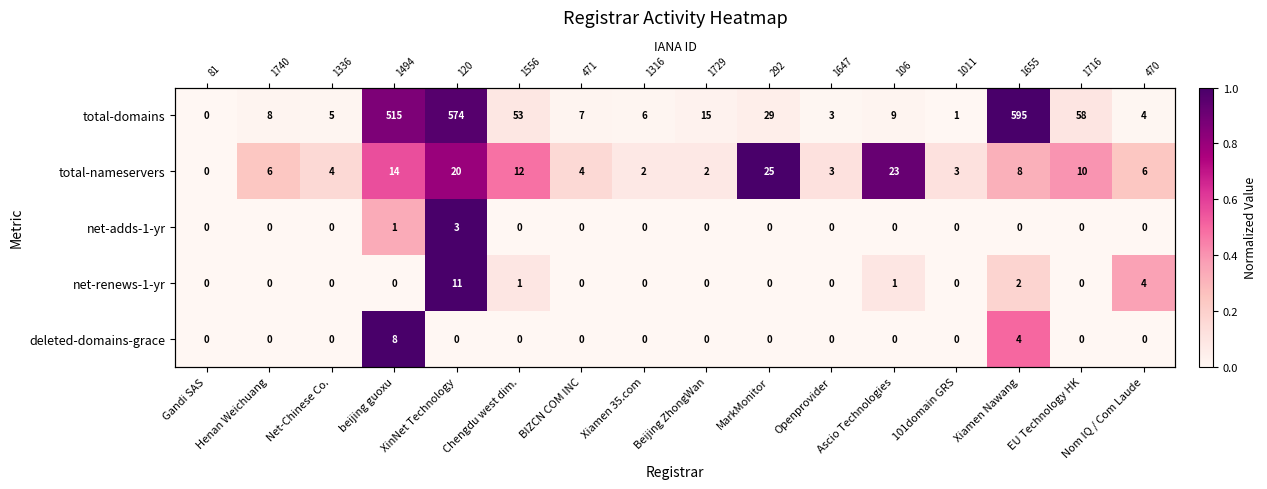

What is the difference between the maximum and minimum values in the net-renews-1-yr series?

1.0